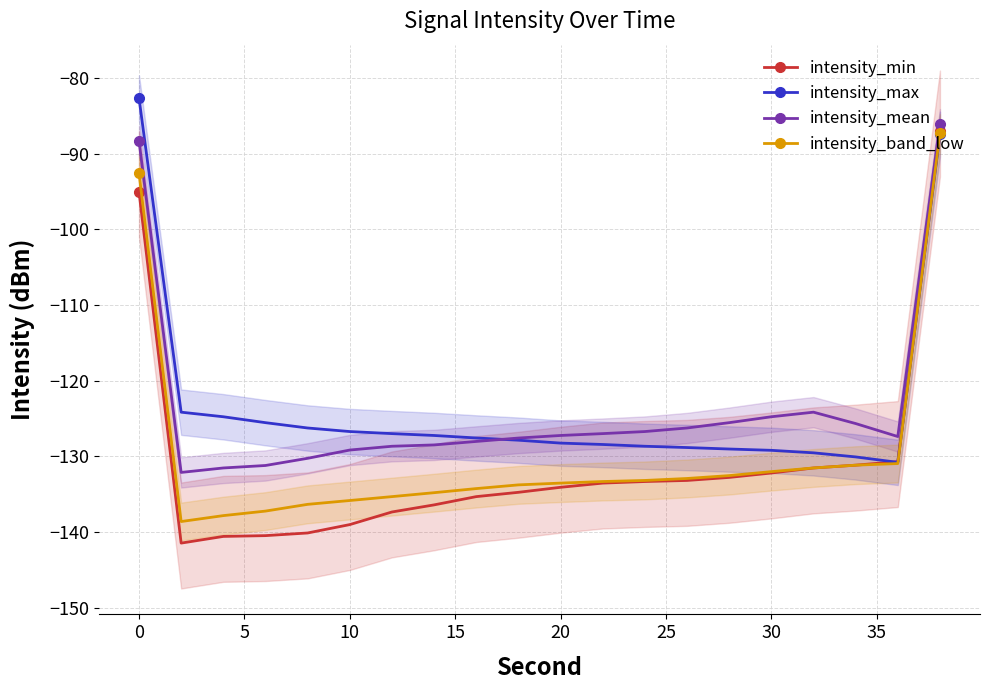

Which series has the widest spread of values?

intensity_min